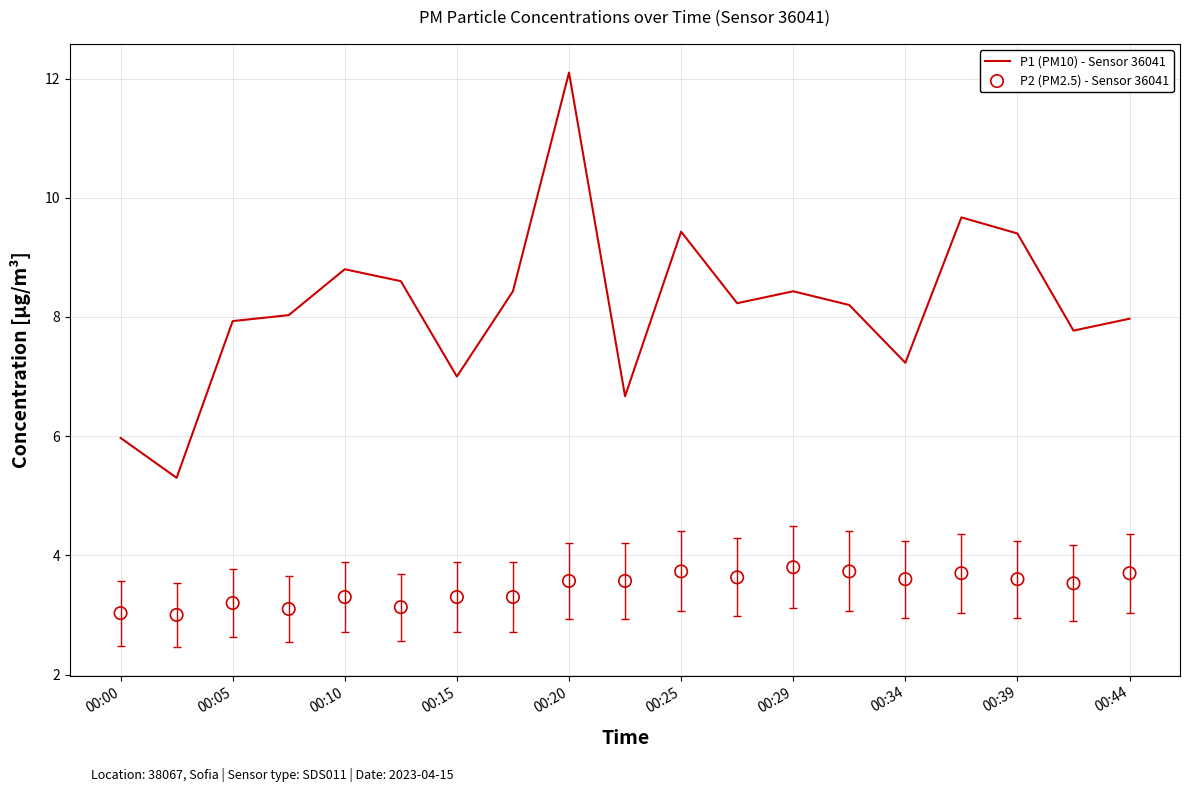

The P1 (PM10) - Sensor 36041 series shows 9.4 at 00:25. True or false?

True